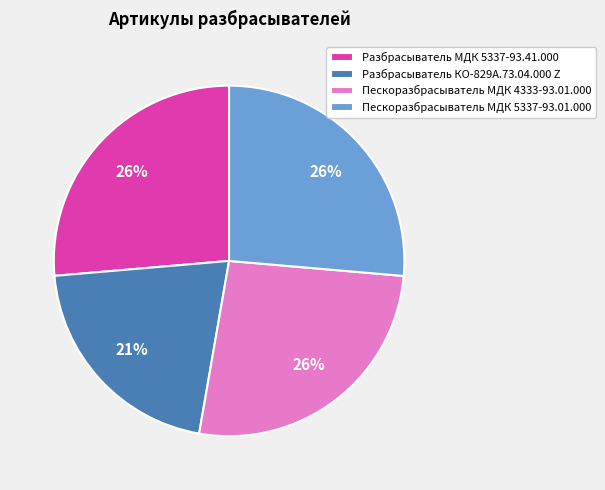

True or false: Пескоразбрасыватель МДК 4333-93.01.000 accounts for 26% of the total.

True